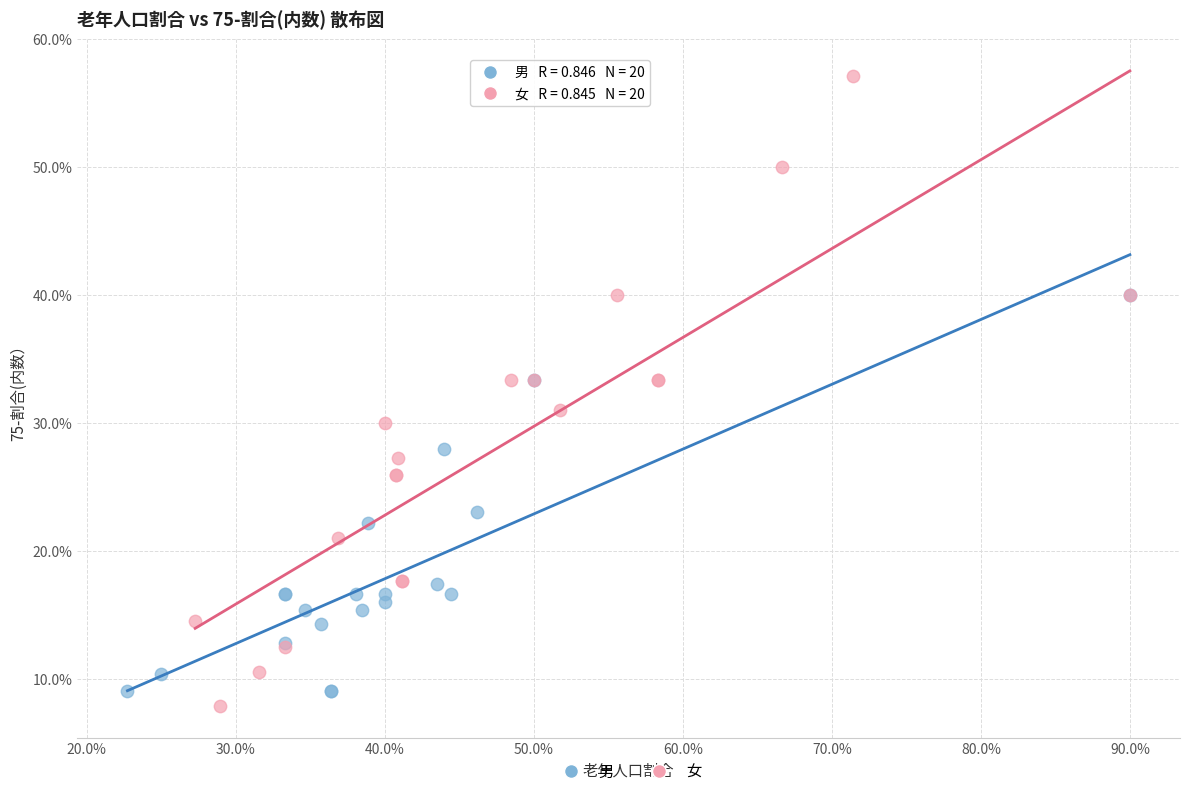

Which series has the largest Y range (max minus min)?

女